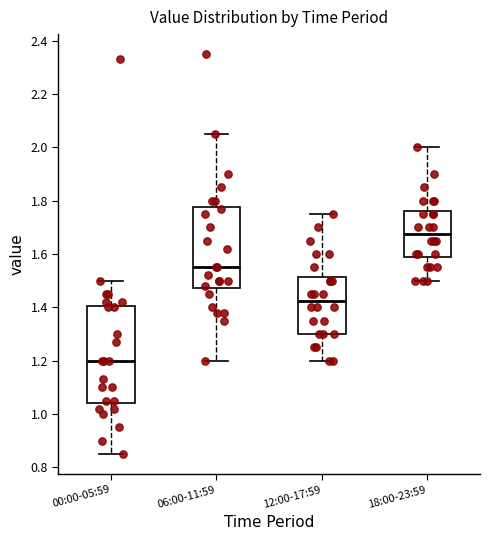

Reading left to right, transcribe this box plot: for each box, give where its median line is, the range the box spans, and where its two whiskers end, as read against the y-axis. The values are not printed on the chart, so give them approximately, as read against the axis.

00:00-05:59: median 1.20, box 1.04 to 1.40, whiskers 0.86 to 1.50
06:00-11:59: median 1.56, box 1.48 to 1.78, whiskers 1.20 to 2.06
12:00-17:59: median 1.42, box 1.30 to 1.52, whiskers 1.20 to 1.76
18:00-23:59: median 1.68, box 1.58 to 1.76, whiskers 1.50 to 2.00